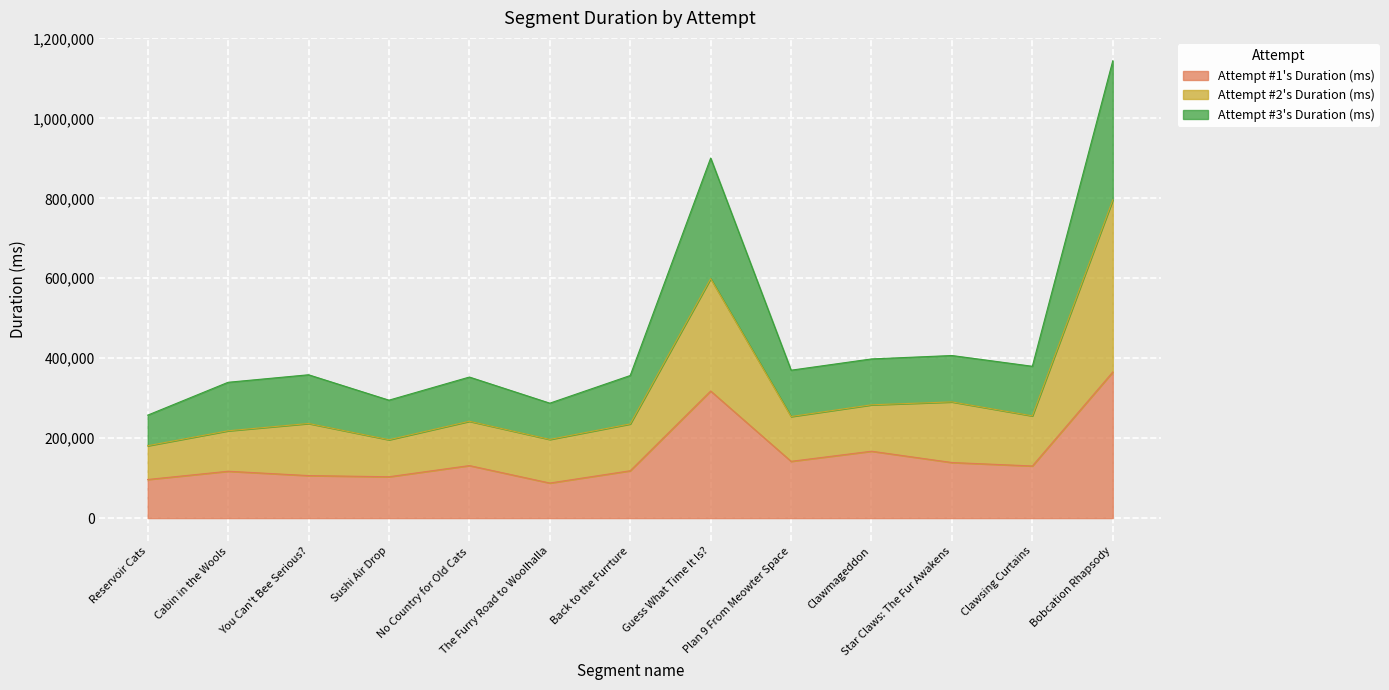

What are all the series names shown in the legend?

Attempt #1's Duration (ms), Attempt #2's Duration (ms), Attempt #3's Duration (ms)